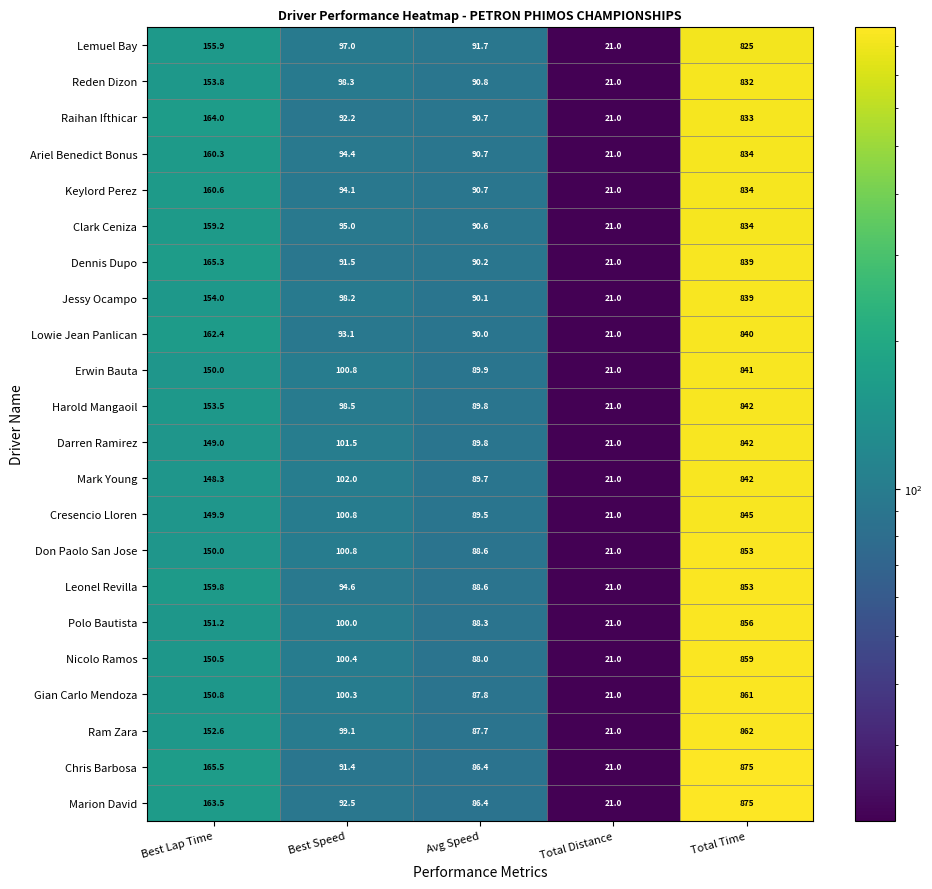

At which category is the sum across all series the highest?

Total Time